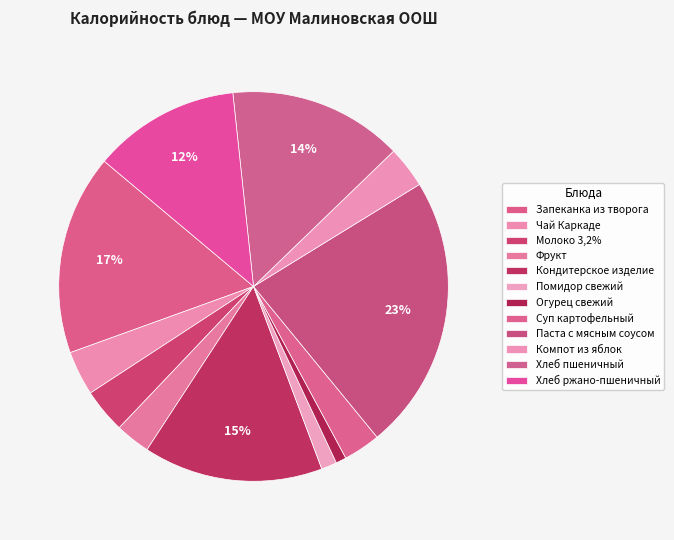

Is it true that Фрукт is 1% of the pie?

False